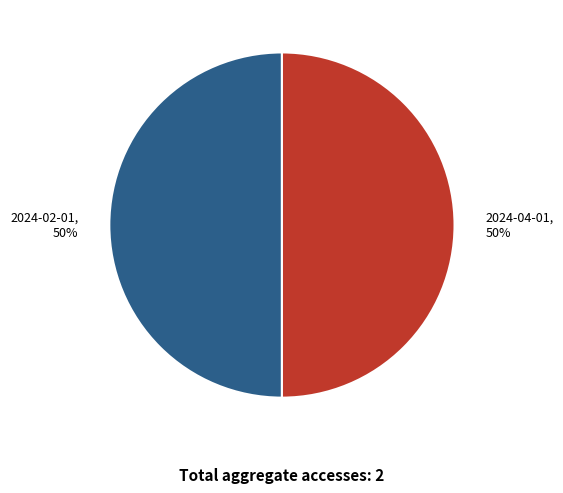

True or false: 2024-04-01, 50% accounts for 43% of the total.

False